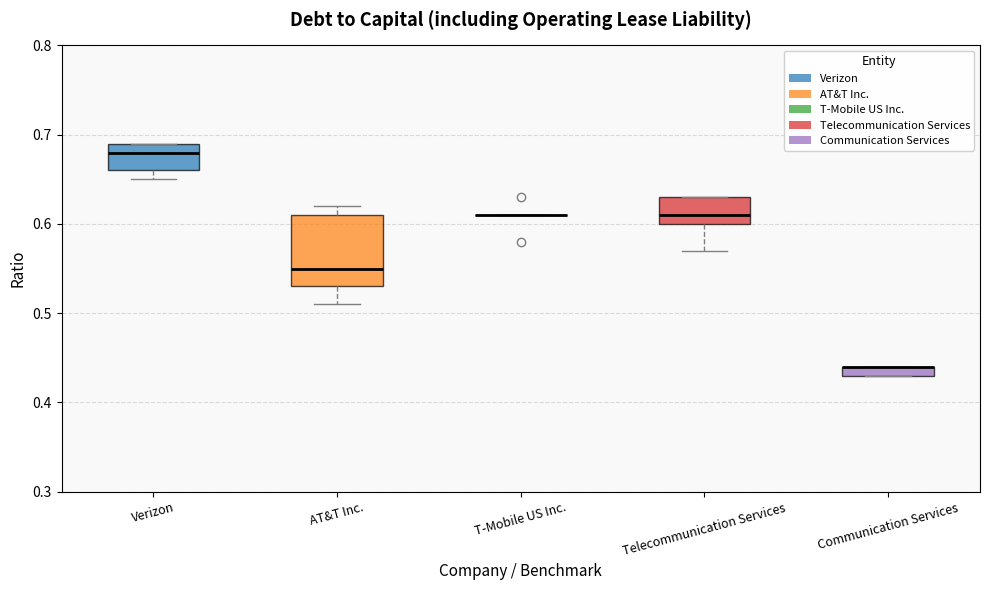

Where is the lower edge of the box for Telecommunication Services on the y-axis? The values are not printed on the chart, so give them approximately, as read against the axis.

0.60